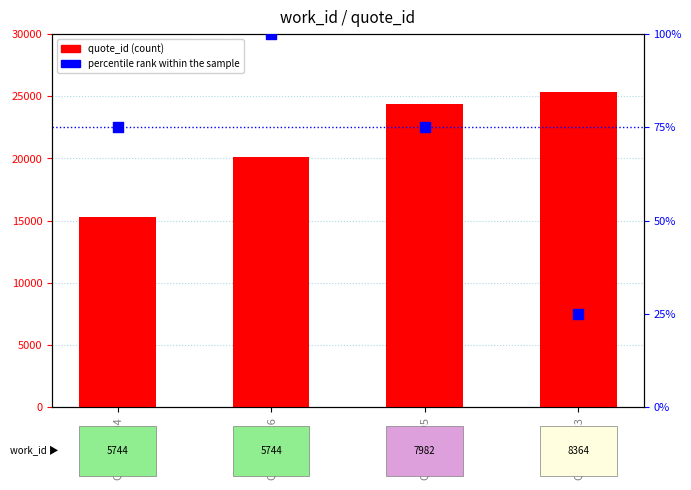

Is the value of quote_id at Quot_24395 greater than the value of percentile rank within the sample at Quot_25323?

Yes